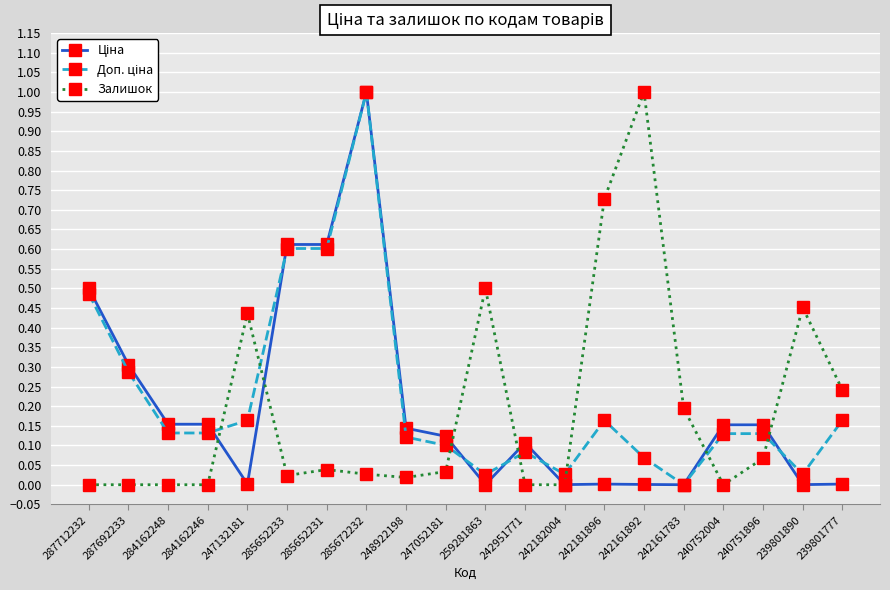

At which category is the sum across all series the highest?

285672232